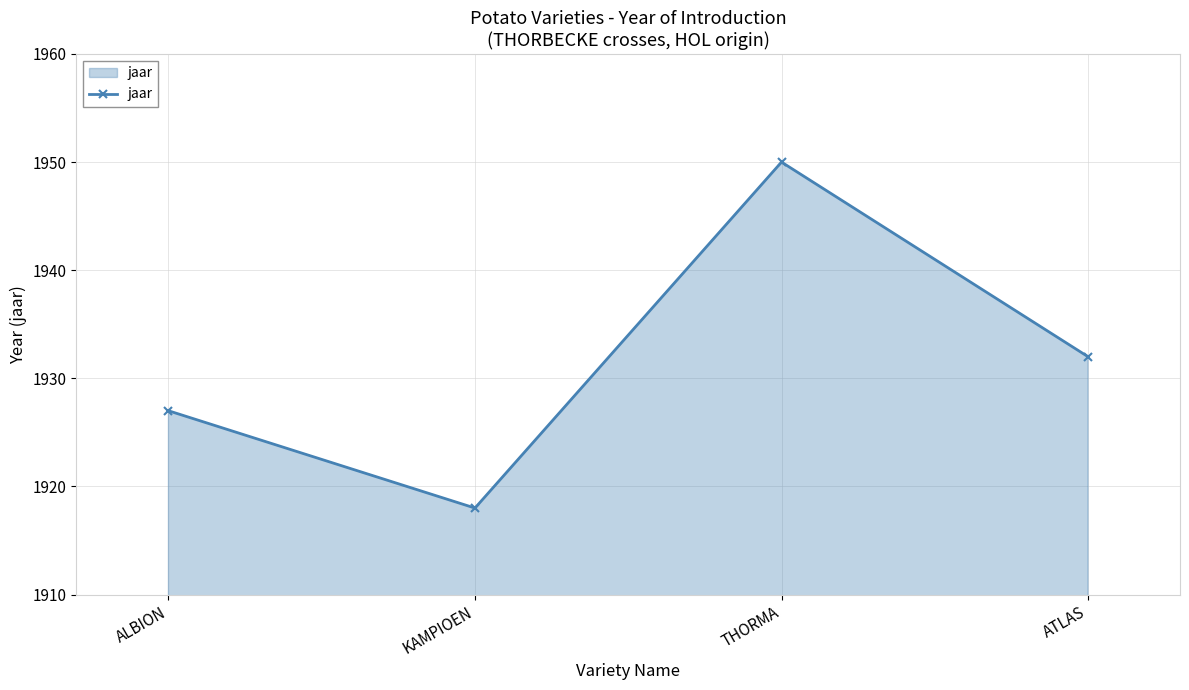

True or false: the data shows 1105 at ALBION.

False